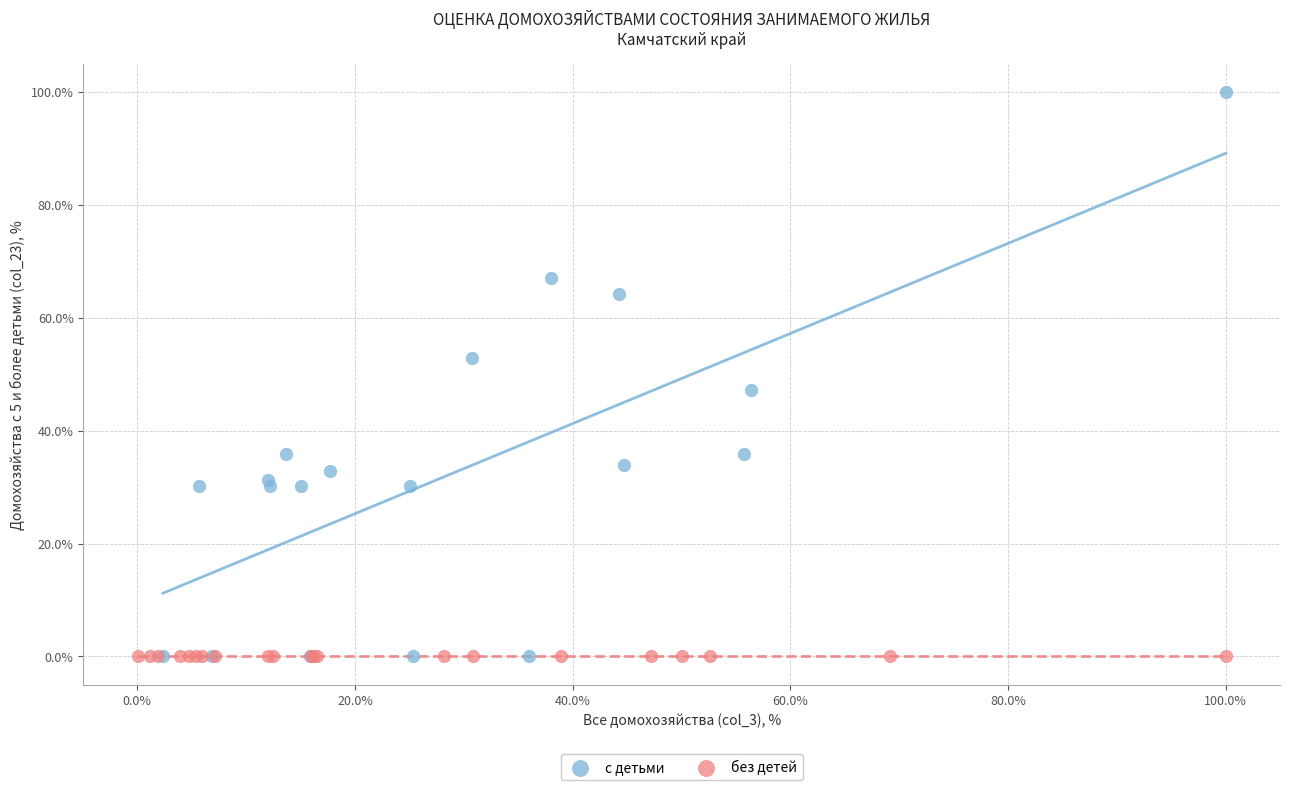

Which series reaches the maximum Y coordinate?

с детьми